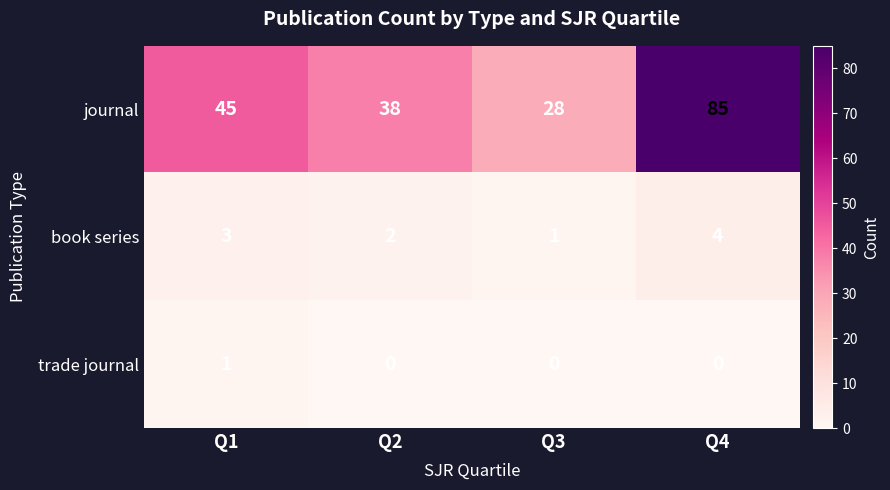

Count the trade journal values in the range 0 to 1.

4